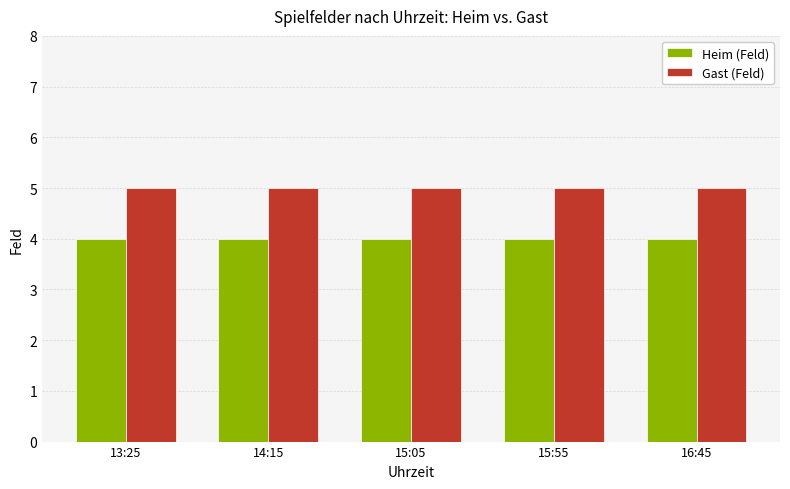

List the series in order of their peak value, highest first.

Gast (Feld), Heim (Feld)